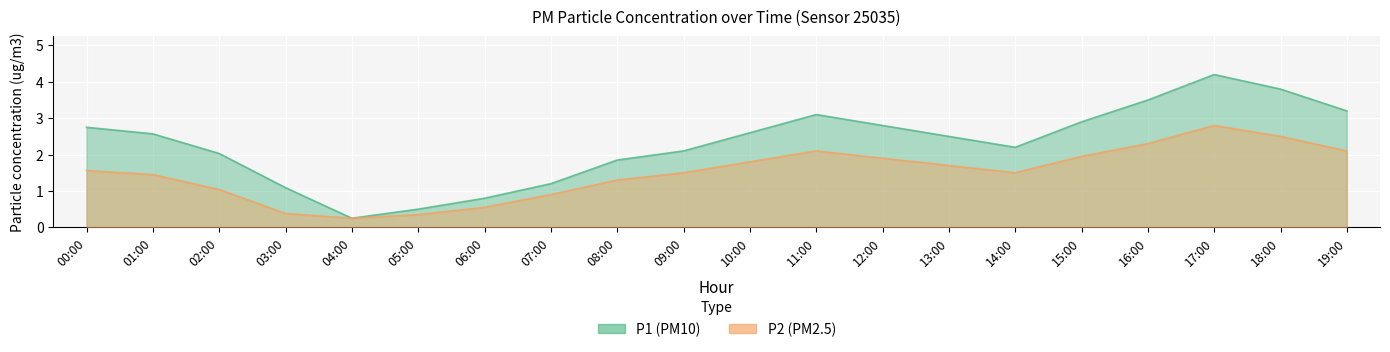

What is the difference between the P2 values at 14:00 and 03:00?

1.1